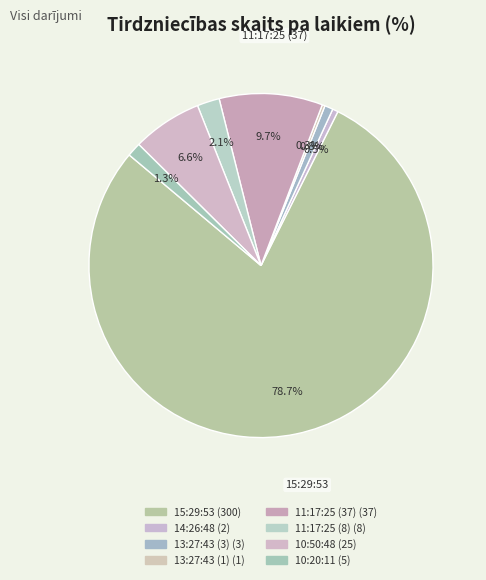

What is the change in value from 14:26:48 to 13:27:43 (1)?

-1